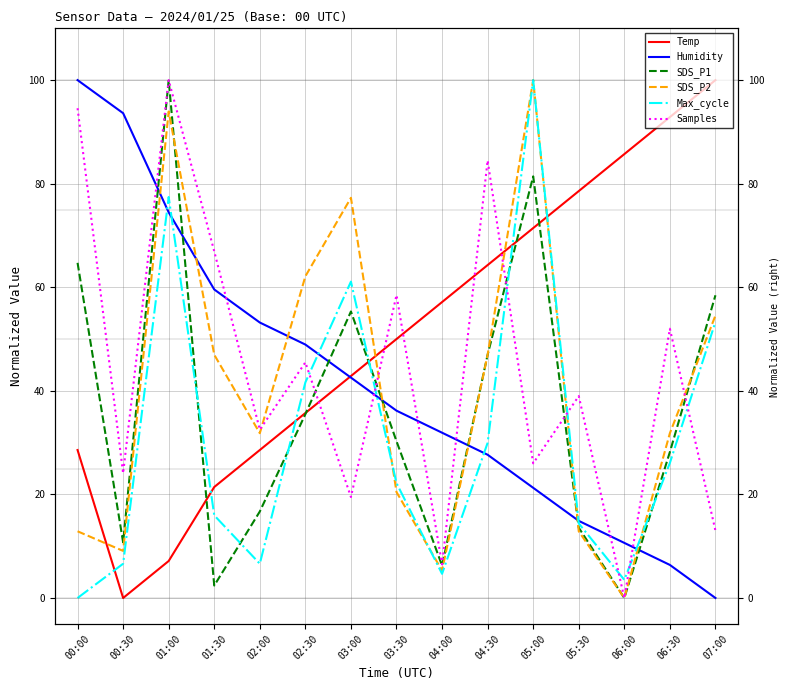

The value of Humidity at 05:30 is 24.7. True or false?

False